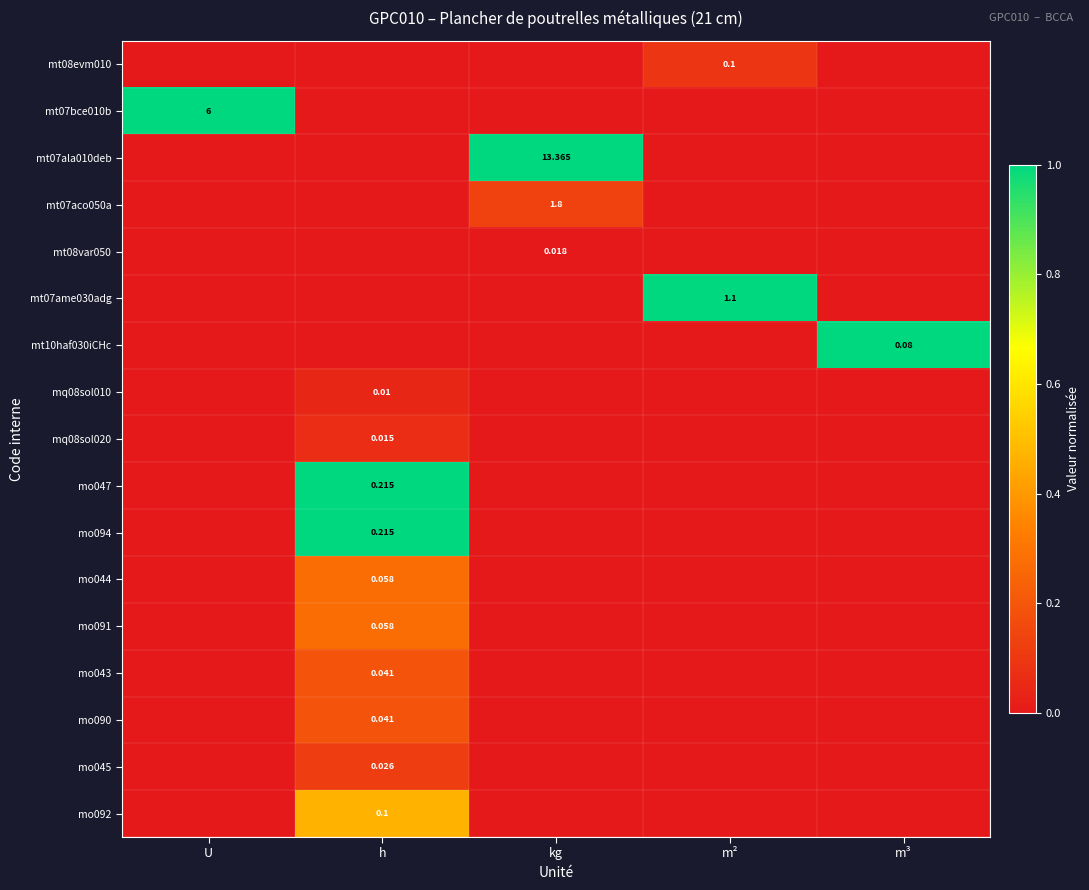

Which has a higher value, m³ or kg?

m³